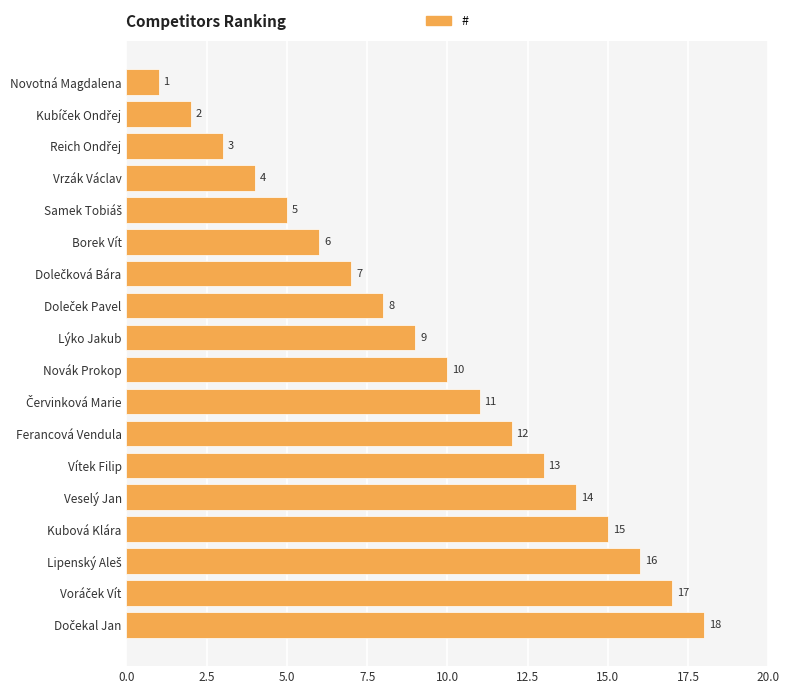

What is the maximum value shown in the chart?

18